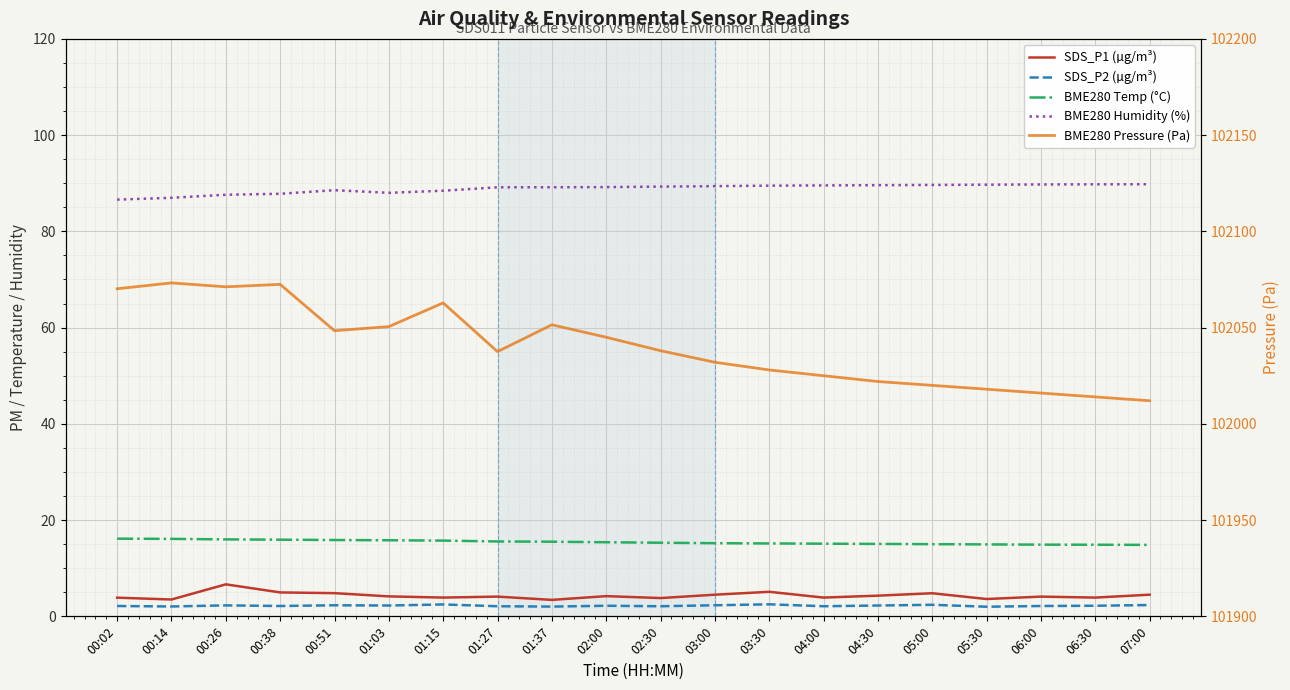

Is this an area chart (filled region under the line)?

No